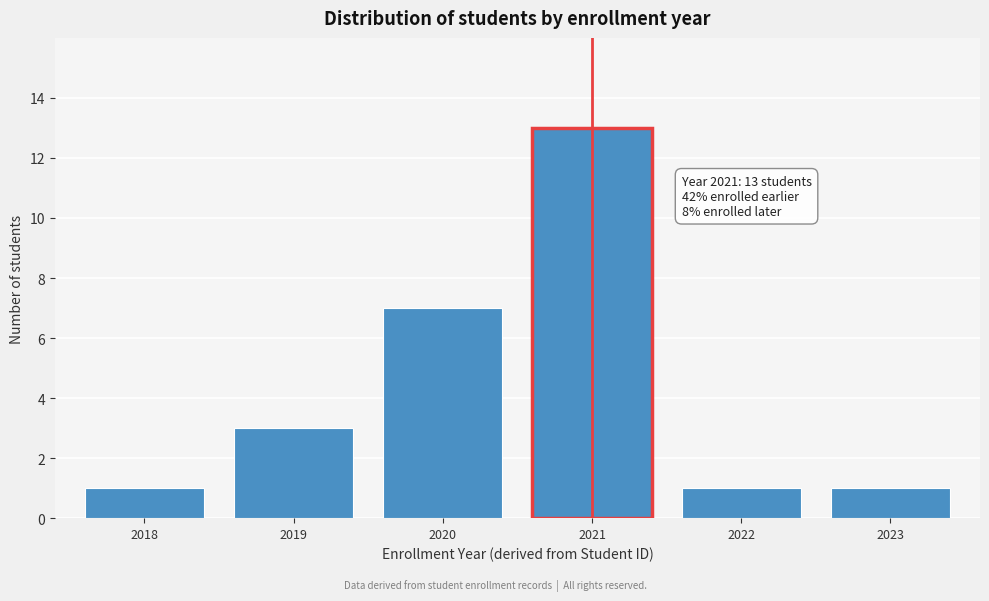

Reading right to left, what are all the values shown in this chart?

1	1	13	7	3	1